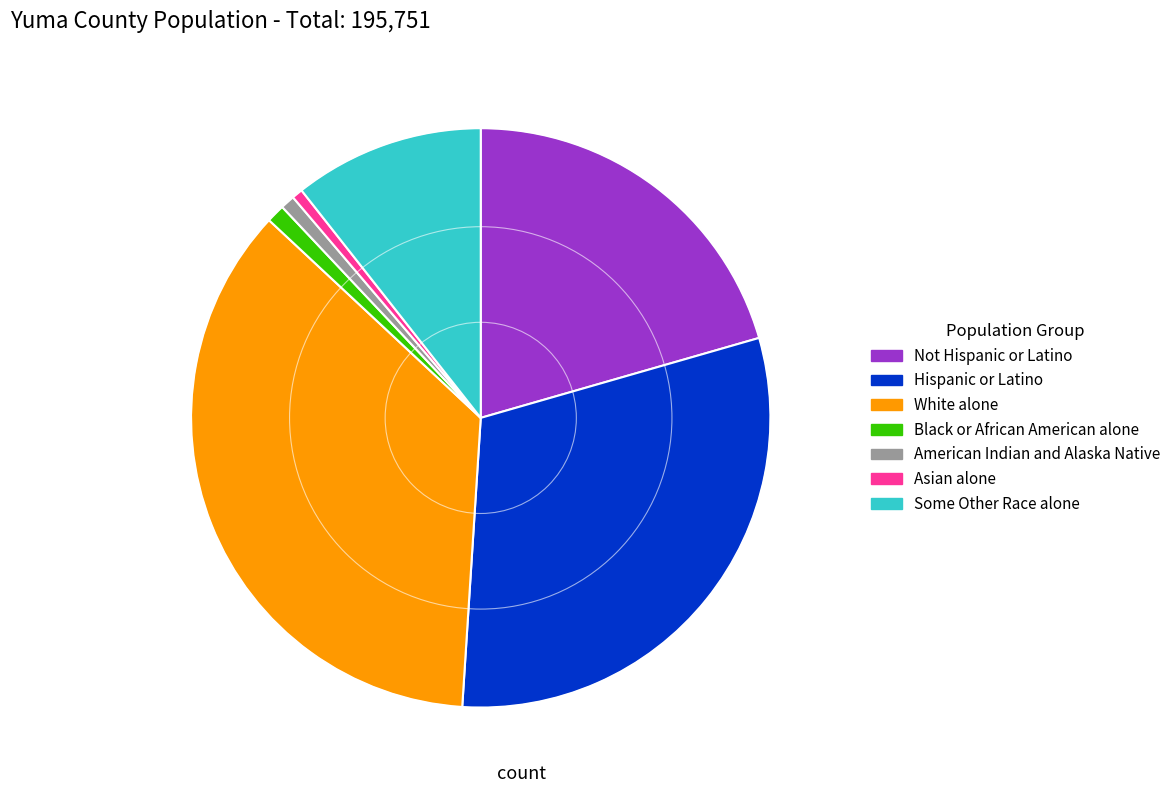

How many segments does this pie chart have?

7